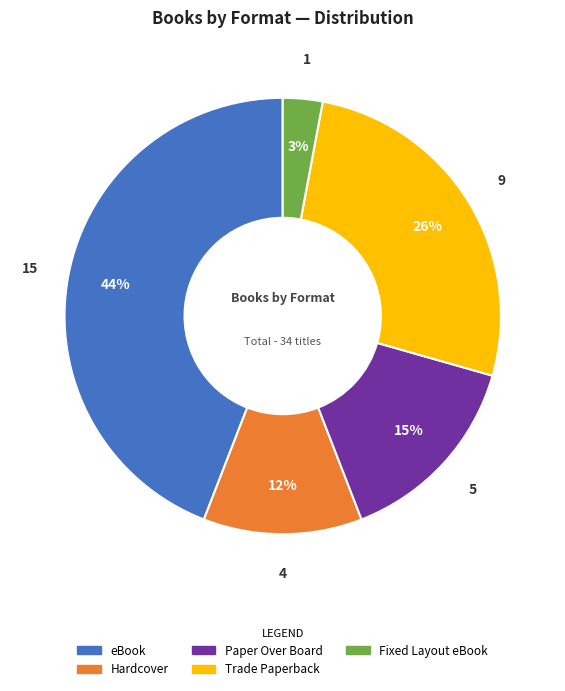

What percentage is the Fixed Layout eBook slice, to the nearest percent?

3%